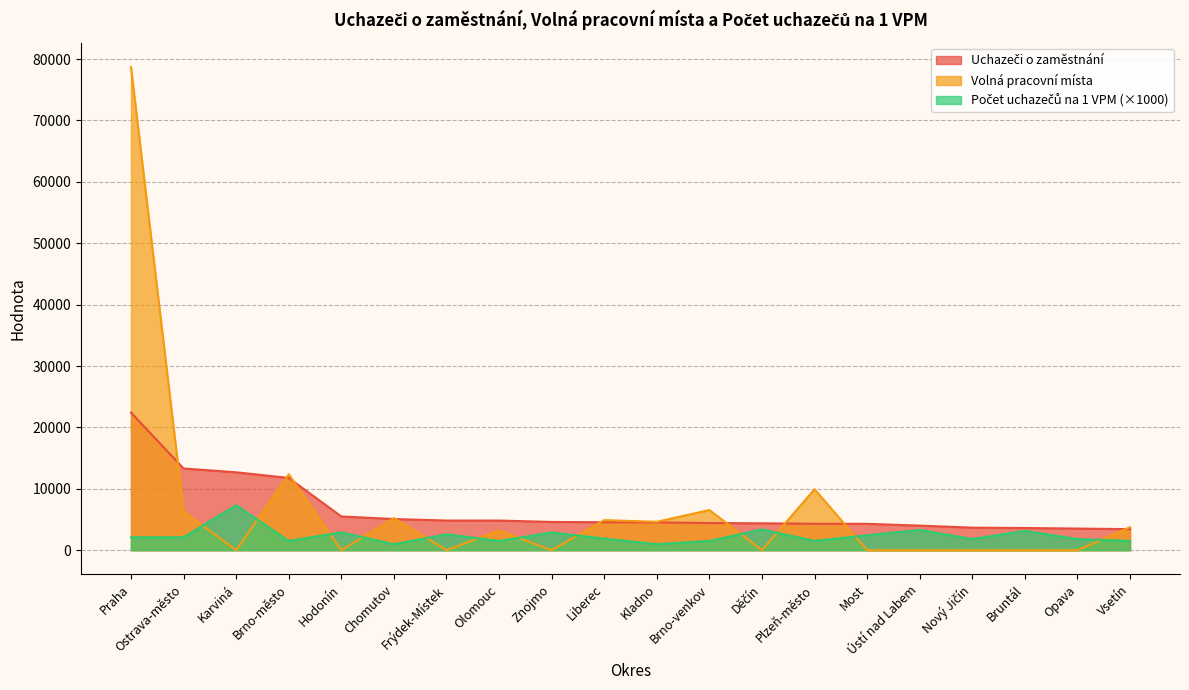

Which series has the largest total across all categories?

Volná pracovní místa